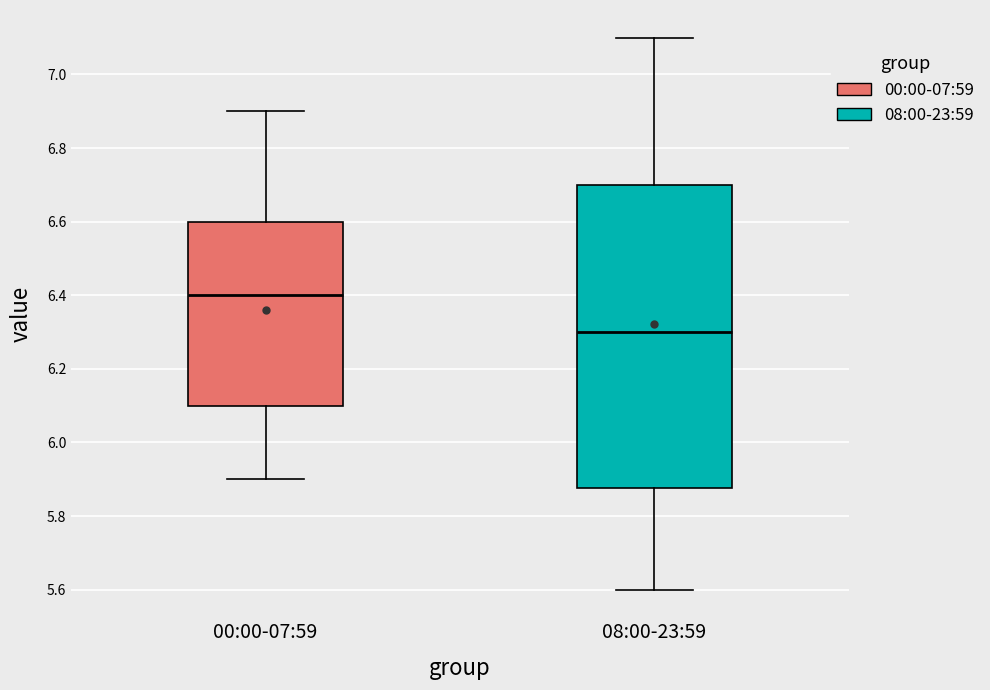

Where is the lower edge of the box for 00:00-07:59 on the y-axis? The values are not printed on the chart, so give them approximately, as read against the axis.

6.10